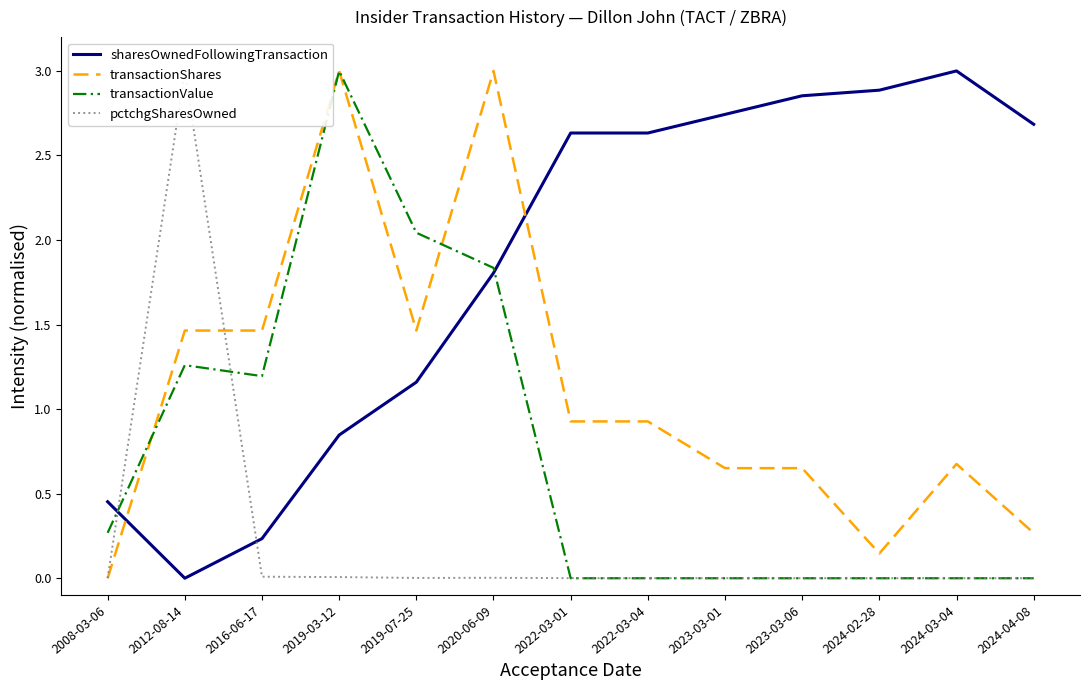

At which label is sharesOwnedFollowingTransaction closest to 1?

2019-03-12